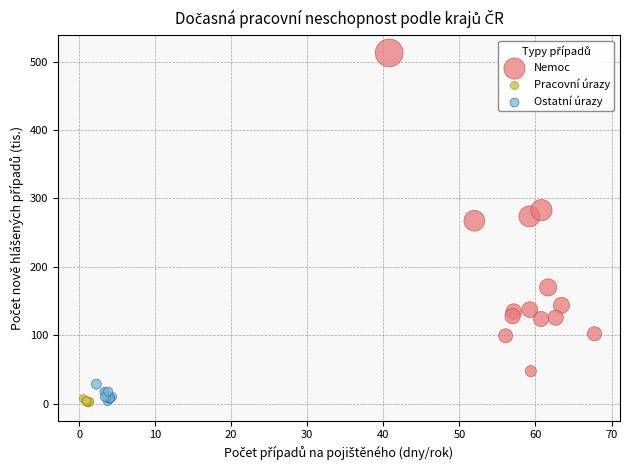

What are all the series names shown in the legend?

Nemoc, Pracovní úrazy, Ostatní úrazy